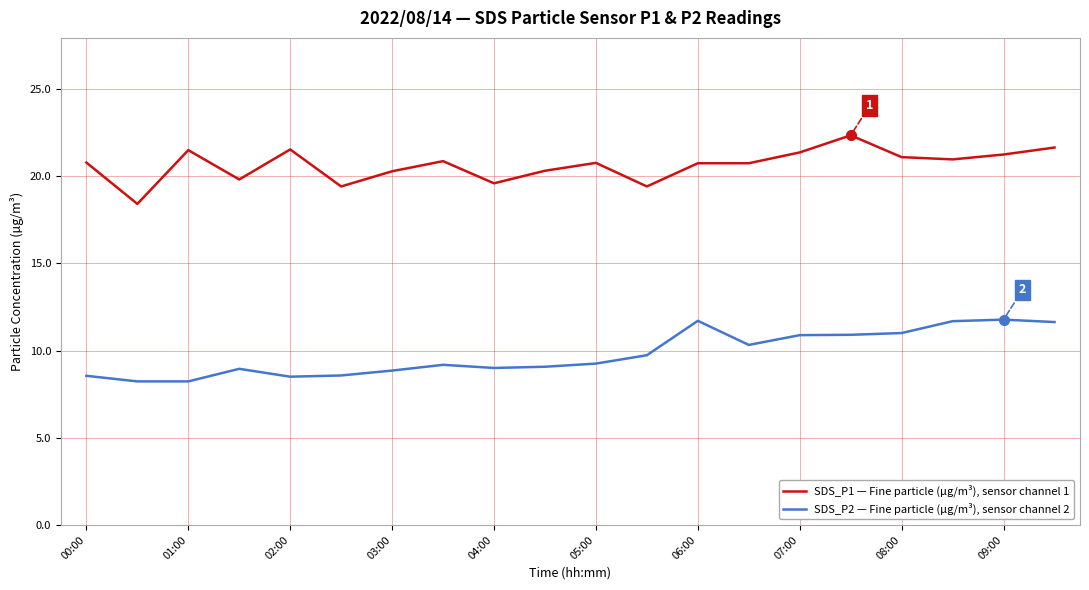

What is the greatest value displayed?

22.3